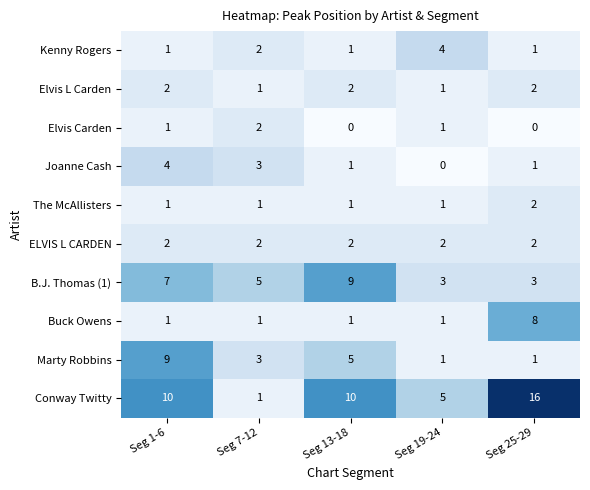

At which label is Kenny Rogers closest to 2?

Seg 7-12